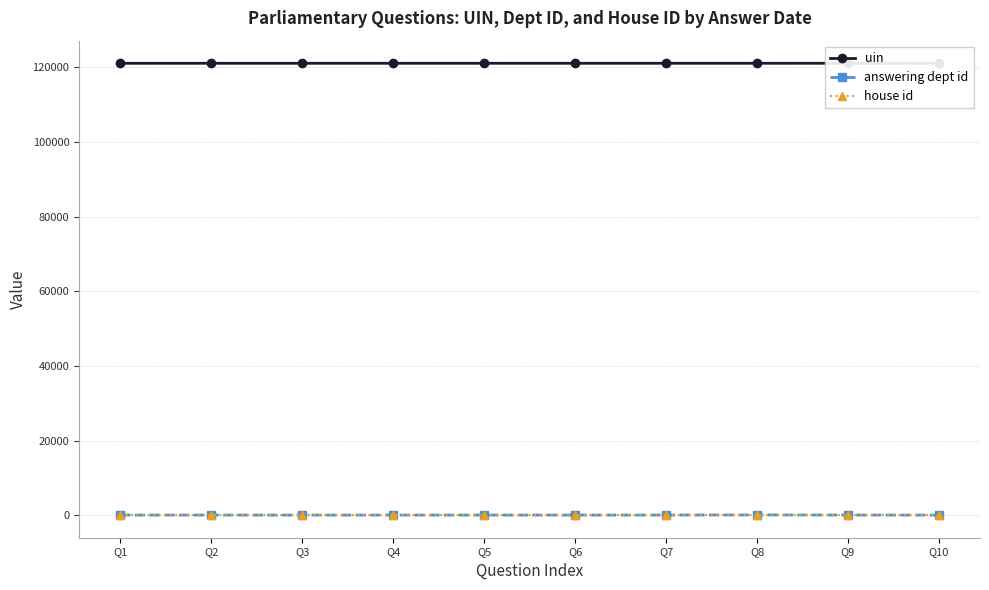

At which label does uin first exceed 121098?

Q7